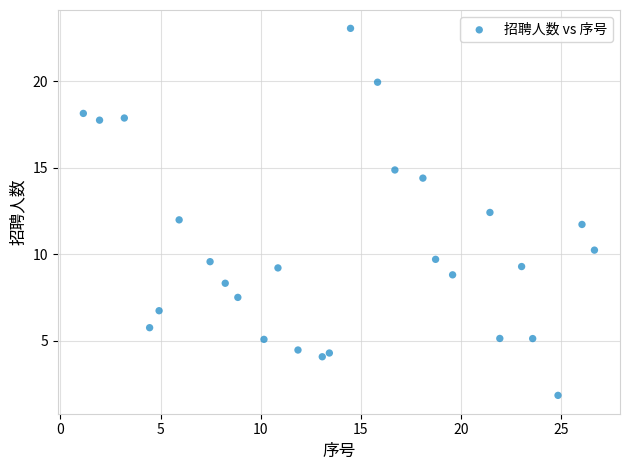

What is the range of Y values (max minus min)?

21.2